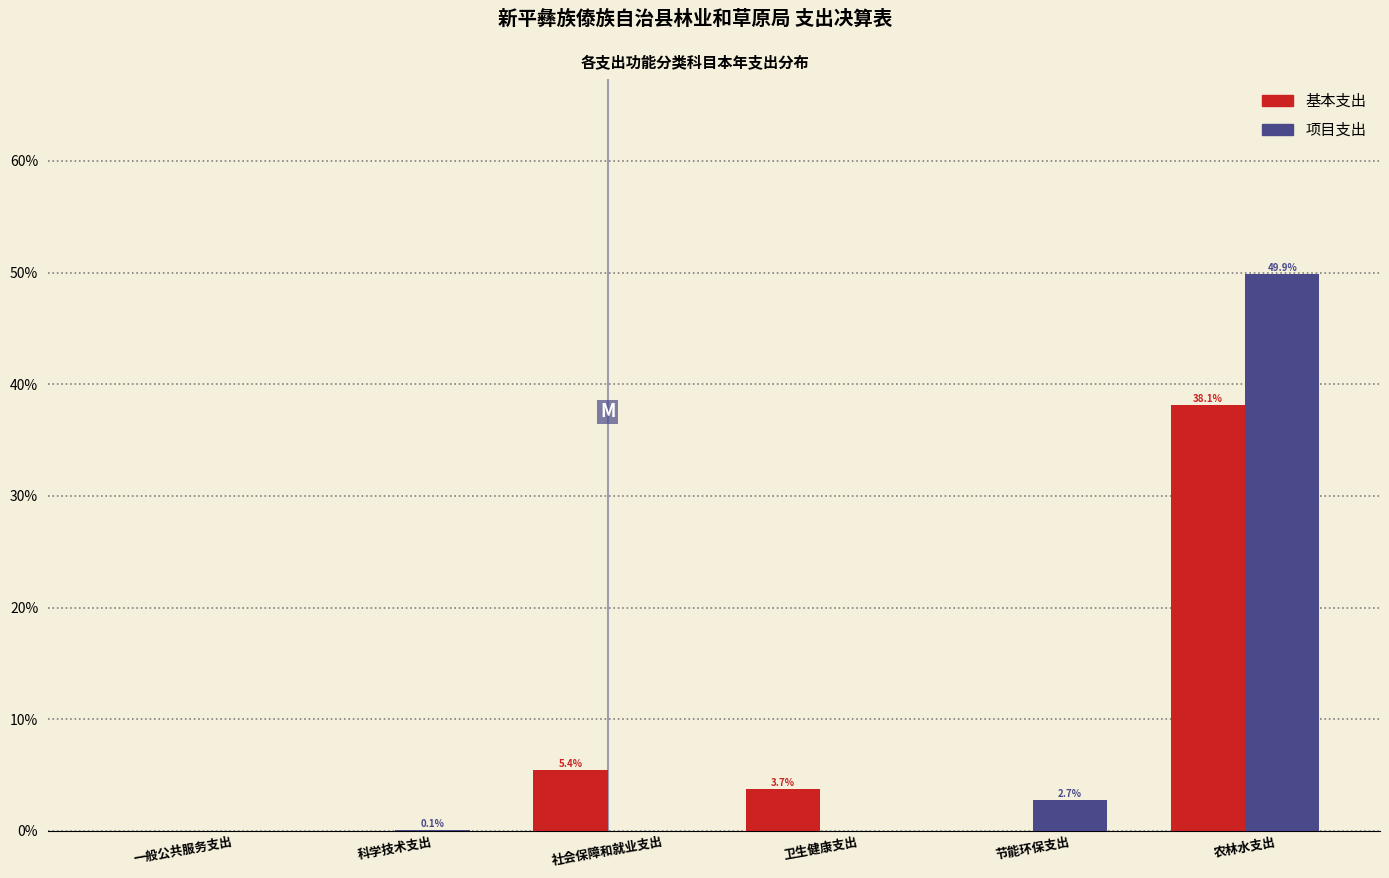

Is the value of 基本支出 at 一般公共服务支出 greater than the value of 项目支出 at 农林水支出?

No